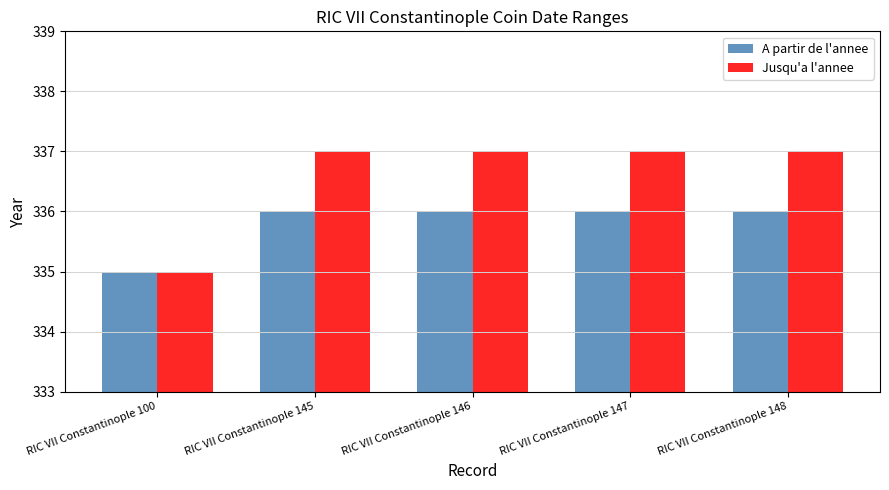

True or false: Jusqu'a l'annee has a value of 480 at RIC VII Constantinople 147.

False